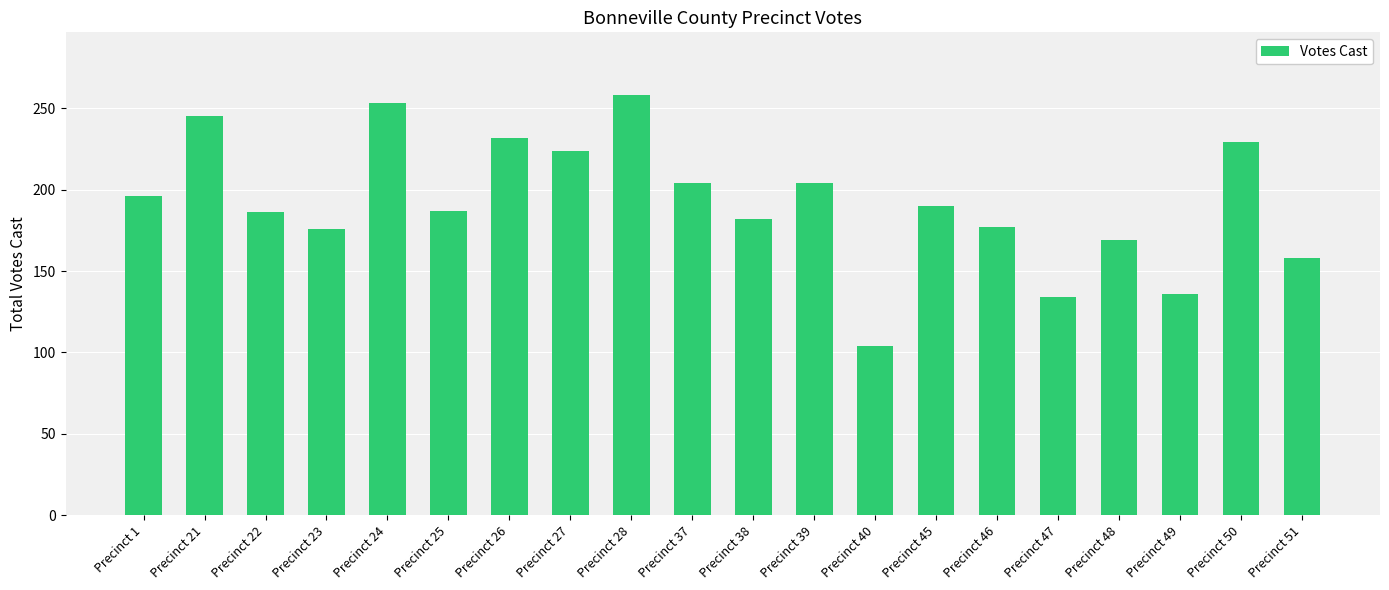

What is the greatest value displayed?

258